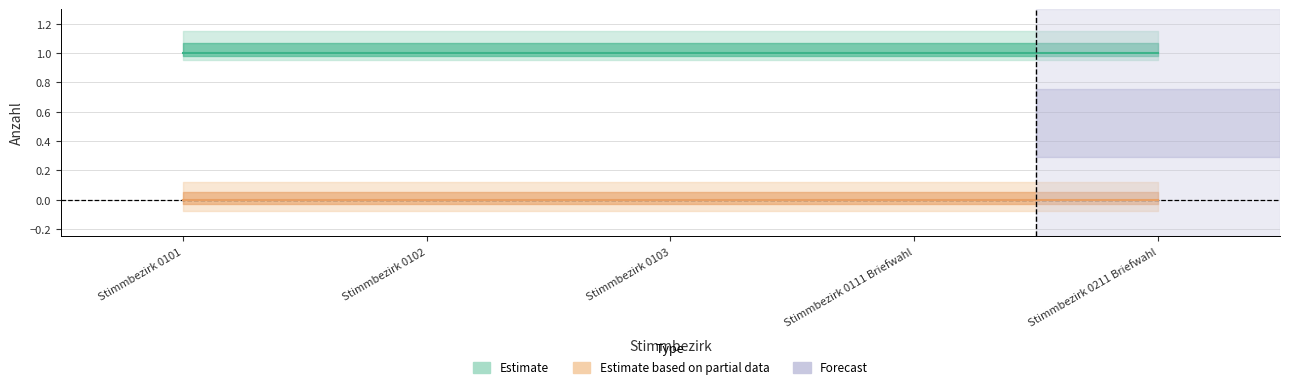

What is the total value across all series at Stimmbezirk 0102?

1